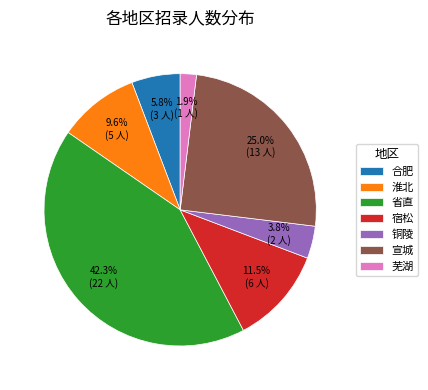

Between 宿松 and 宣城, which is larger?

宣城